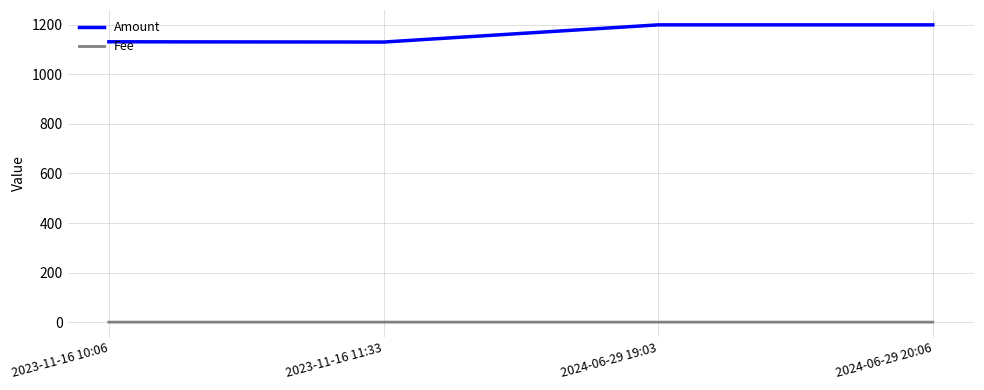

Which series has the largest total across all categories?

Amount